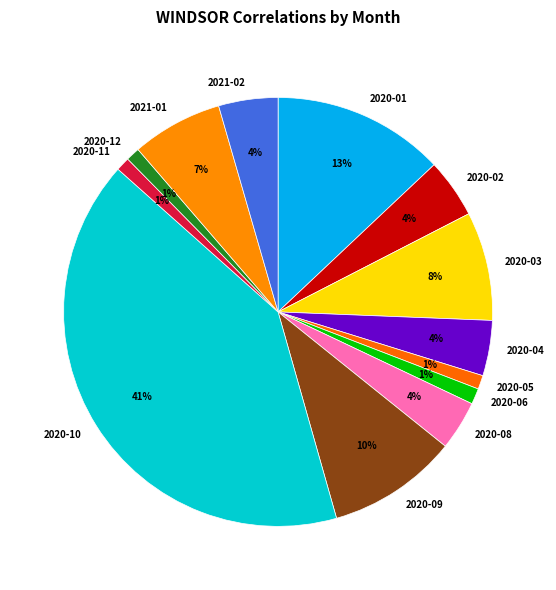

Combined, do 2021-01 and 2020-09 account for over 50%?

No